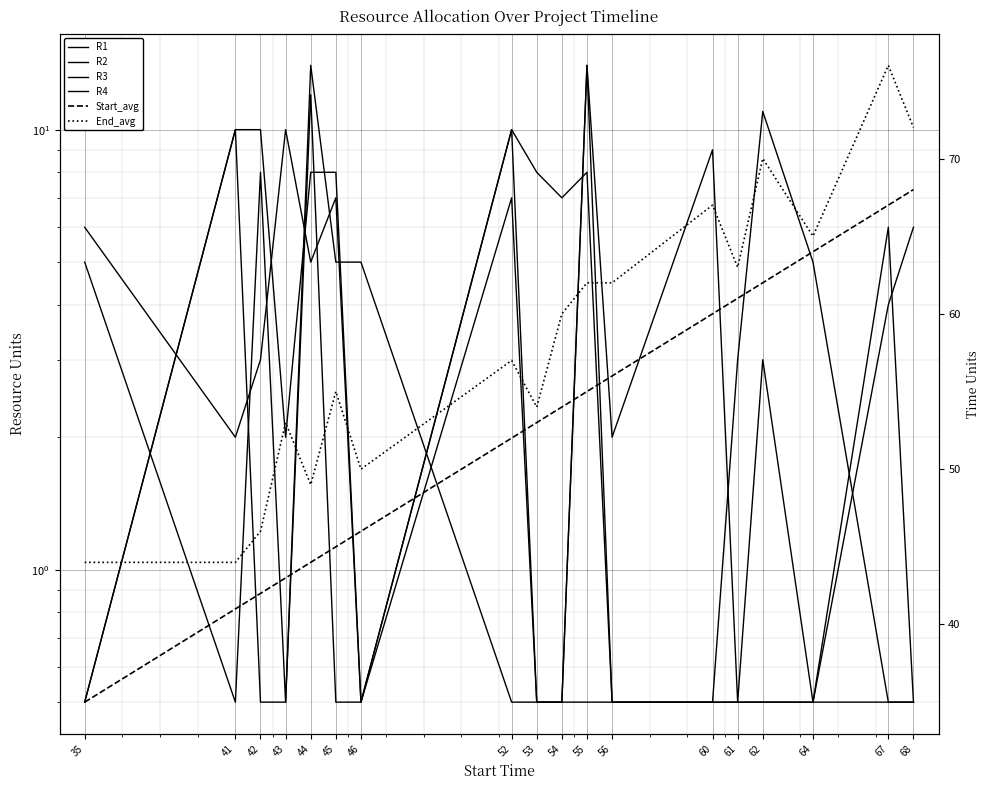

Where does the R4 series first go above 3?

35